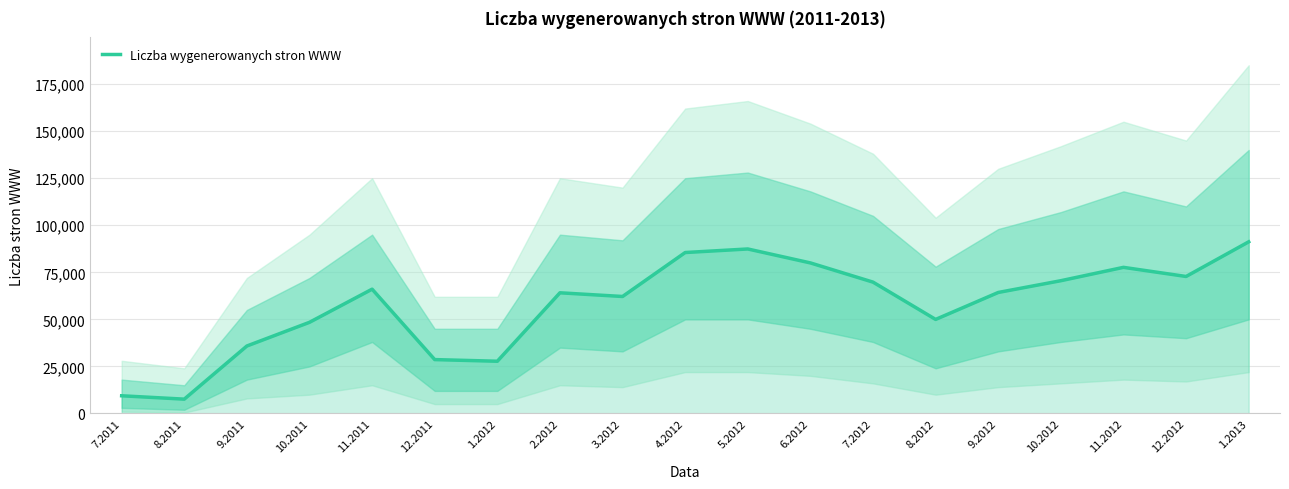

How many points are lower than both their immediate neighbors (excluding endpoints)?

5